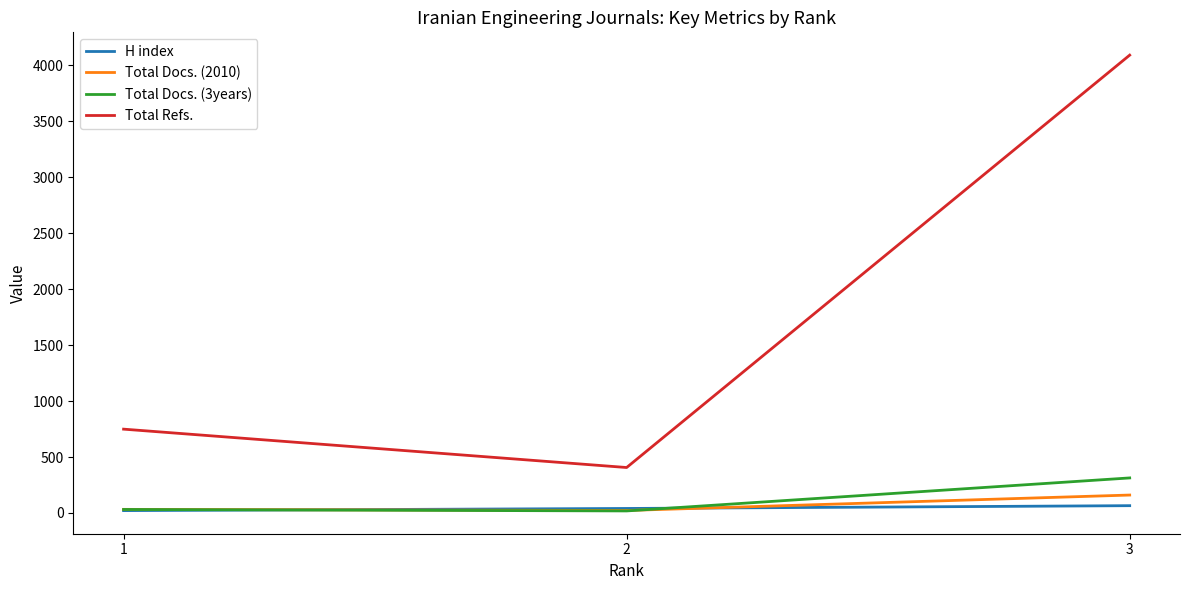

Is it true that Total Refs. equals 406 at 2?

True